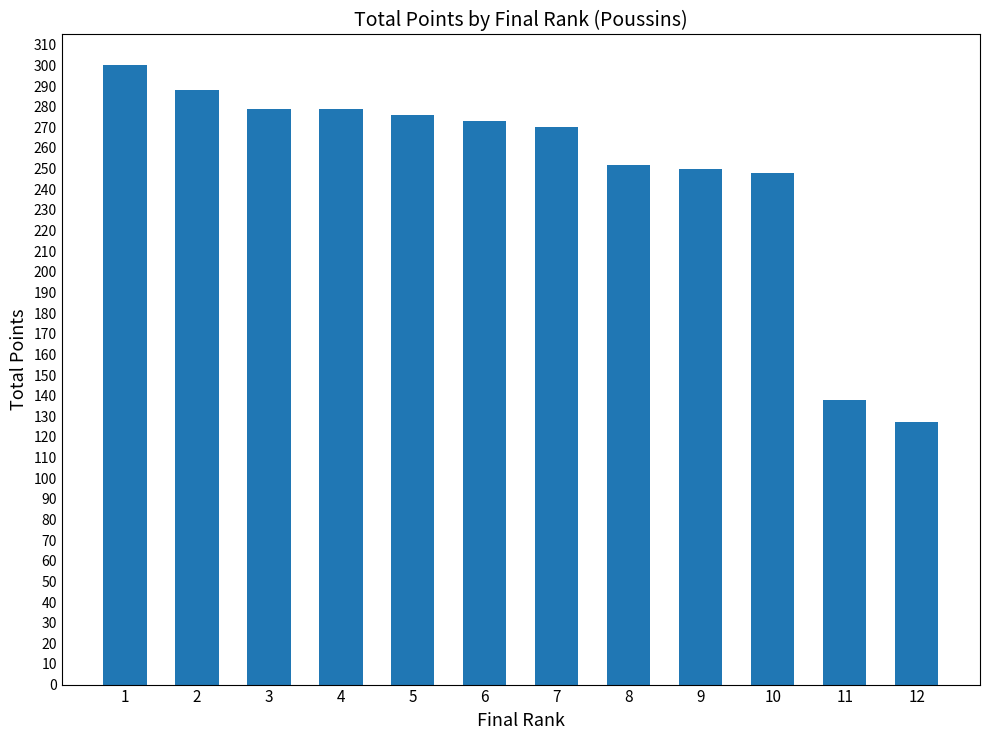

Which label corresponds to the smallest value in the chart?

12